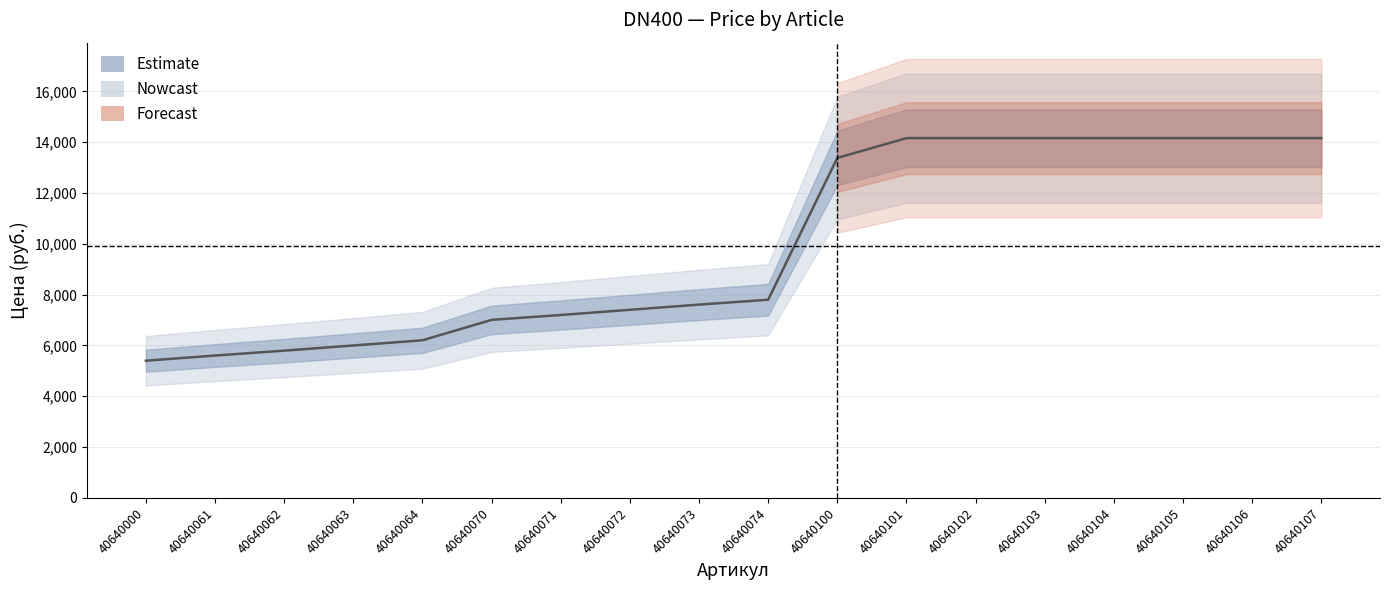

The chart shows a value of 8521 at 40640064. True or false?

False